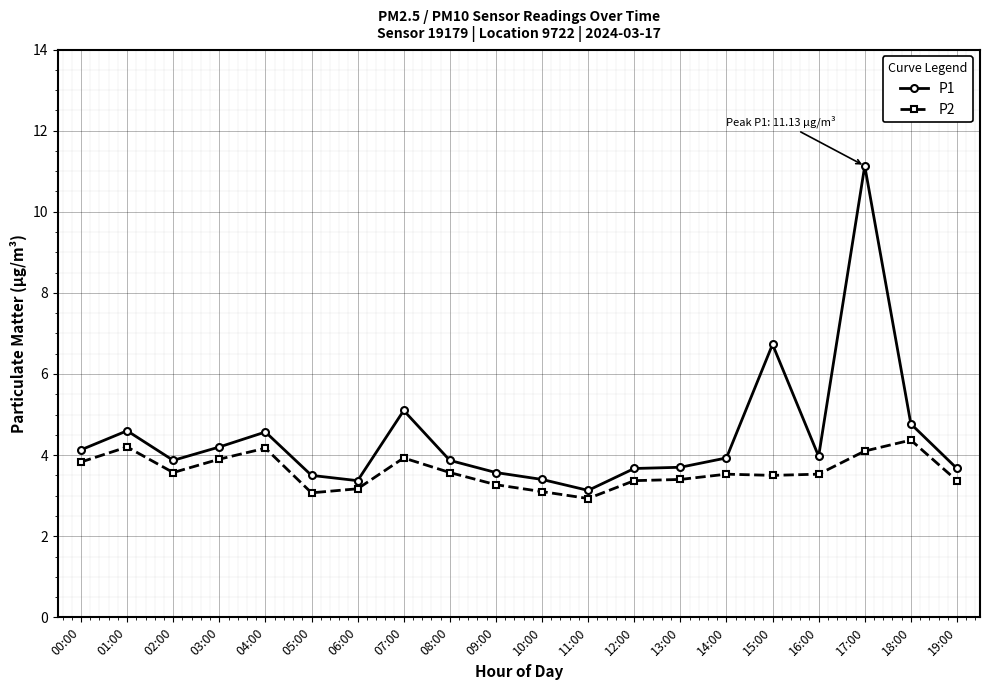

Between 02:00 and 05:00, which series saw the biggest shift?

P2